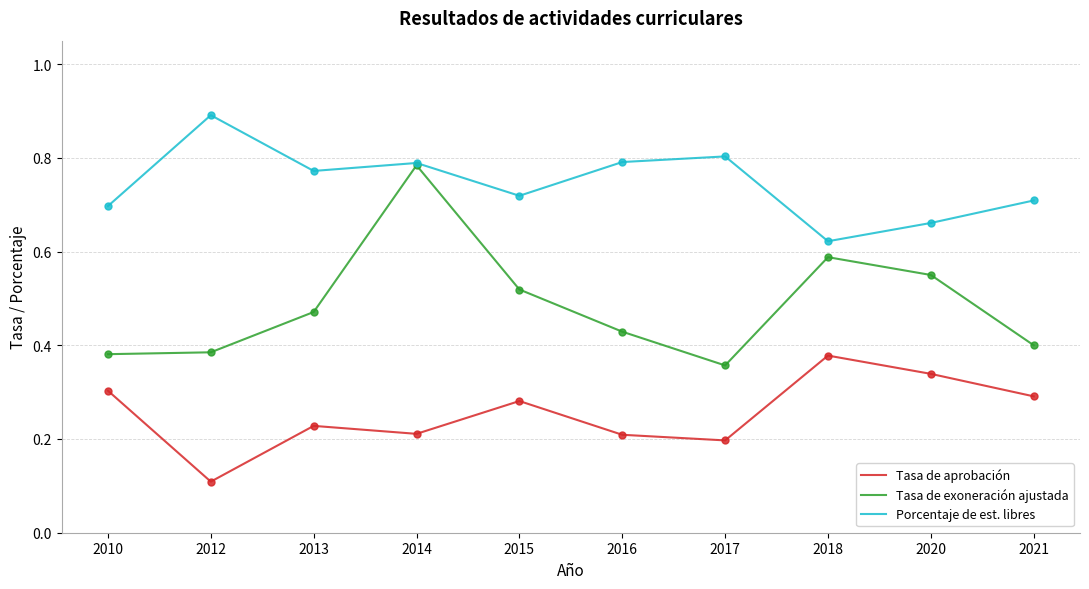

Which series has the widest spread of values?

Tasa de exoneración ajustada